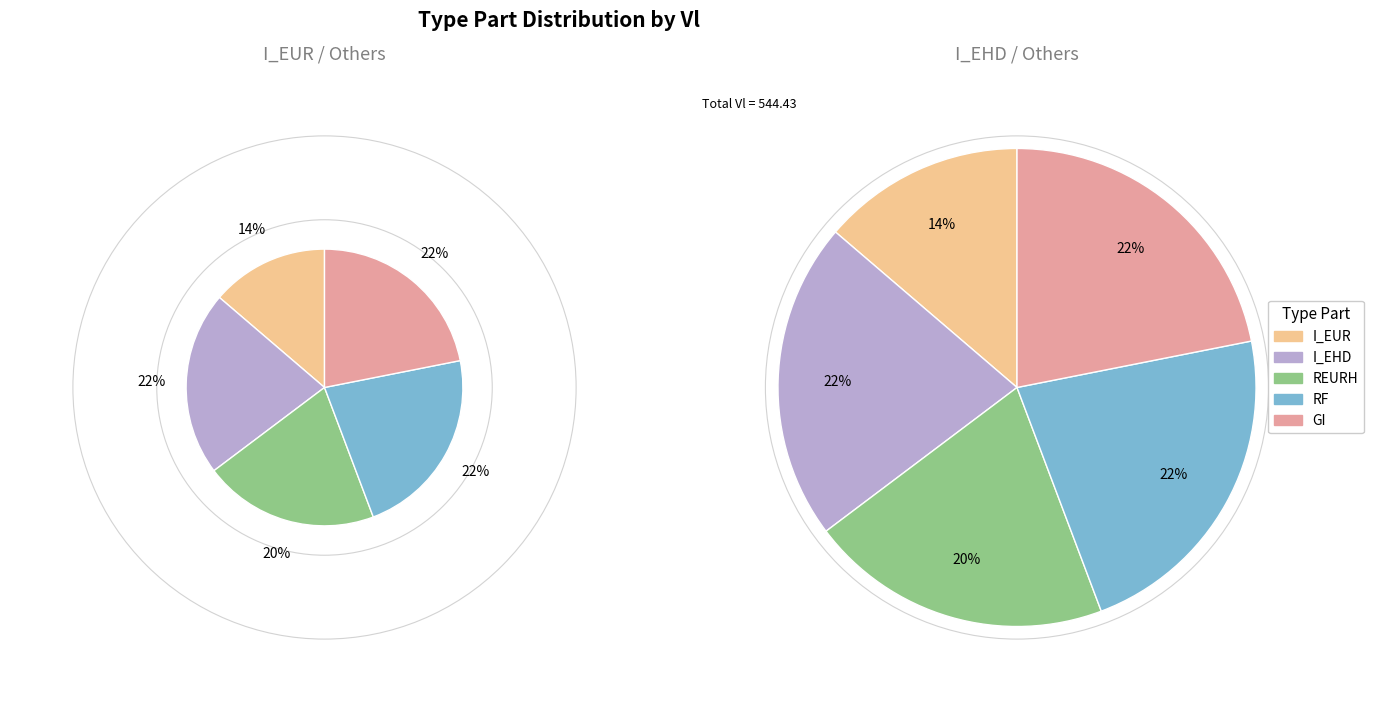

Rank the categories by value from highest to lowest.

RF, GI, I_EHD, REURH, I_EUR